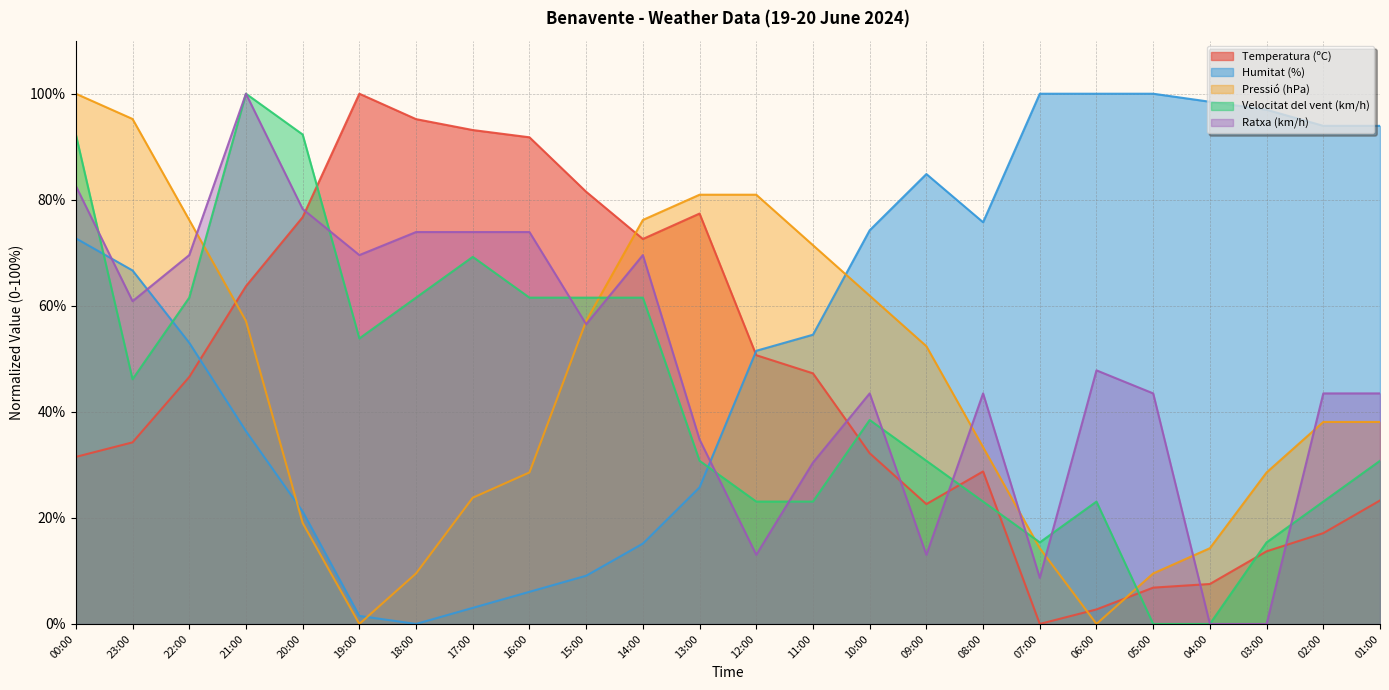

Reading left to right, what are all the values shown in this chart?

Temperatura (ºC): 00:00=31.5	23:00=34.2	22:00=46.6	21:00=63.7	20:00=76.7	19:00=100.0	18:00=95.2	17:00=93.2	16:00=91.8	15:00=81.5	14:00=72.6	13:00=77.4	12:00=50.7	11:00=47.3	10:00=32.2	09:00=22.6	08:00=28.8	07:00=0.0	06:00=2.7	05:00=6.8	04:00=7.5	03:00=13.7	02:00=17.1	01:00=23.3
Humitat (%): 00:00=72.7	23:00=66.7	22:00=53.0	21:00=36.4	20:00=21.2	19:00=1.5	18:00=0.0	17:00=3.0	16:00=6.1	15:00=9.1	14:00=15.2	13:00=25.8	12:00=51.5	11:00=54.5	10:00=74.2	09:00=84.8	08:00=75.8	07:00=100.0	06:00=100.0	05:00=100.0	04:00=98.5	03:00=97.0	02:00=93.9	01:00=93.9
Pressió (hPa): 00:00=100.0	23:00=95.2	22:00=76.2	21:00=57.1	20:00=19.0	19:00=0.0	18:00=9.5	17:00=23.8	16:00=28.6	15:00=57.1	14:00=76.2	13:00=81.0	12:00=81.0	11:00=71.4	10:00=61.9	09:00=52.4	08:00=33.3	07:00=14.3	06:00=0.0	05:00=9.5	04:00=14.3	03:00=28.6	02:00=38.1	01:00=38.1
Velocitat del vent (km/h): 00:00=92.3	23:00=46.2	22:00=61.5	21:00=100.0	20:00=92.3	19:00=53.8	18:00=61.5	17:00=69.2	16:00=61.5	15:00=61.5	14:00=61.5	13:00=30.8	12:00=23.1	11:00=23.1	10:00=38.5	09:00=30.8	08:00=23.1	07:00=15.4	06:00=23.1	05:00=0.0	04:00=0.0	03:00=15.4	02:00=23.1	01:00=30.8
Ratxa (km/h): 00:00=82.6	23:00=60.9	22:00=69.6	21:00=100.0	20:00=78.3	19:00=69.6	18:00=73.9	17:00=73.9	16:00=73.9	15:00=56.5	14:00=69.6	13:00=34.8	12:00=13.0	11:00=30.4	10:00=43.5	09:00=13.0	08:00=43.5	07:00=8.7	06:00=47.8	05:00=43.5	04:00=0.0	03:00=0.0	02:00=43.5	01:00=43.5